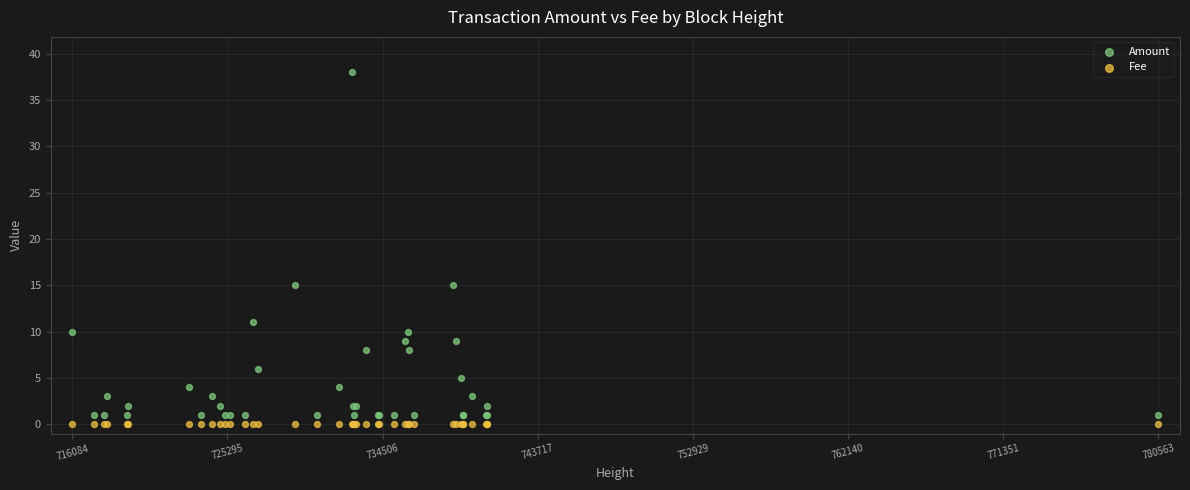

Which series has the widest spread of Y values?

Amount